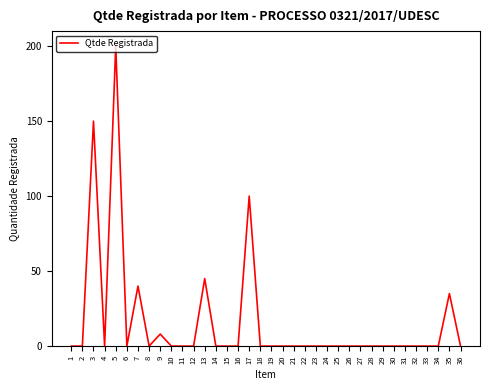

Reading left to right, transcribe all the data shown in this chart.

1=0	2=0	3=150	4=0	5=200	6=0	7=40	8=0	9=8	10=0	11=0	12=0	13=45	14=0	15=0	16=0	17=100	18=0	19=0	20=0	21=0	22=0	23=0	24=0	25=0	26=0	27=0	28=0	29=0	30=0	31=0	32=0	33=0	34=0	35=35	36=0